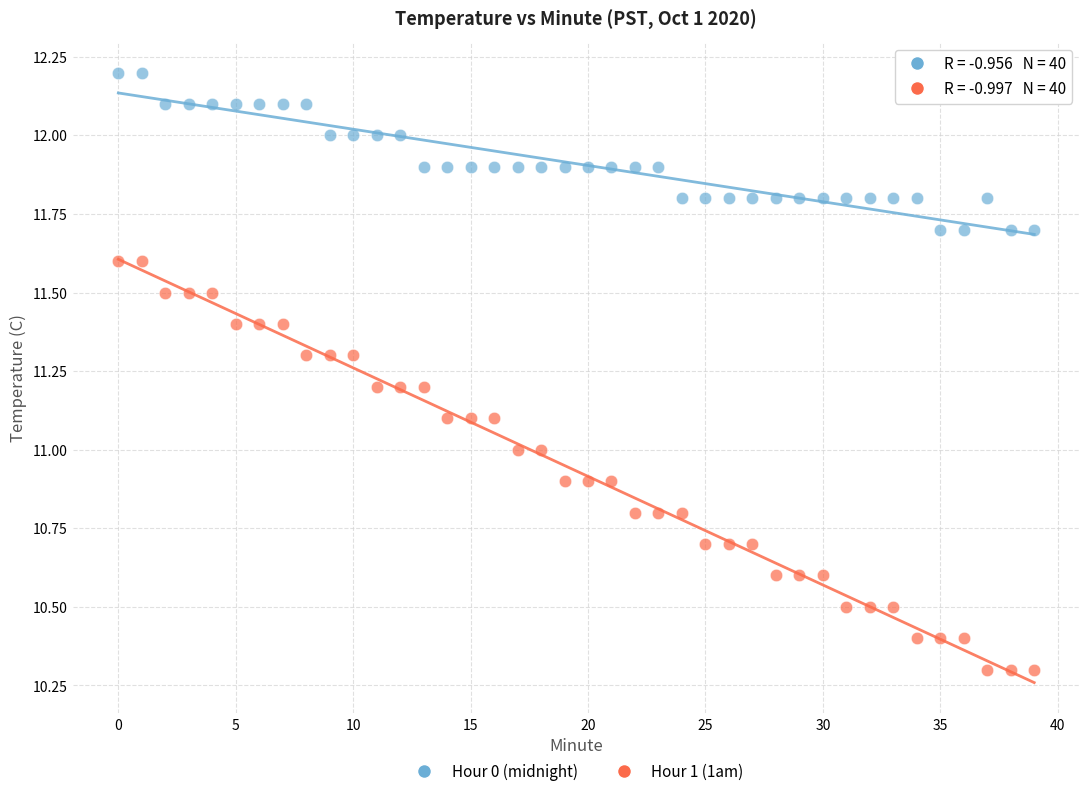

What are all the series names shown in the legend?

Hour 0 (midnight), Hour 1 (1am)